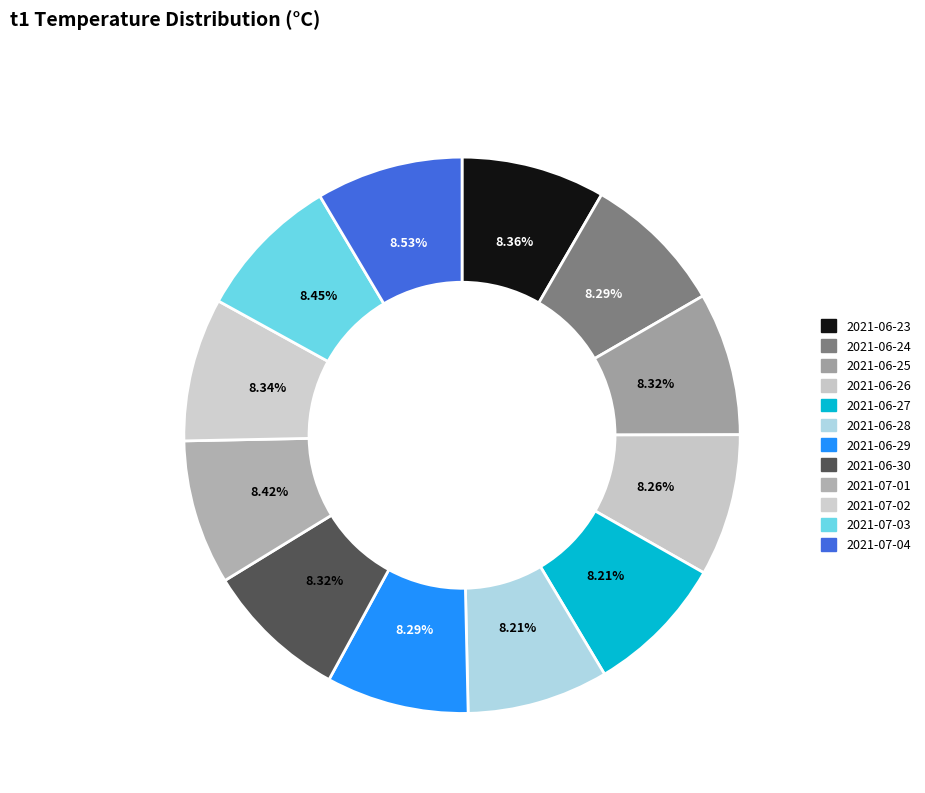

To the nearest percent, what percentage of the pie is 2021-07-03?

8%